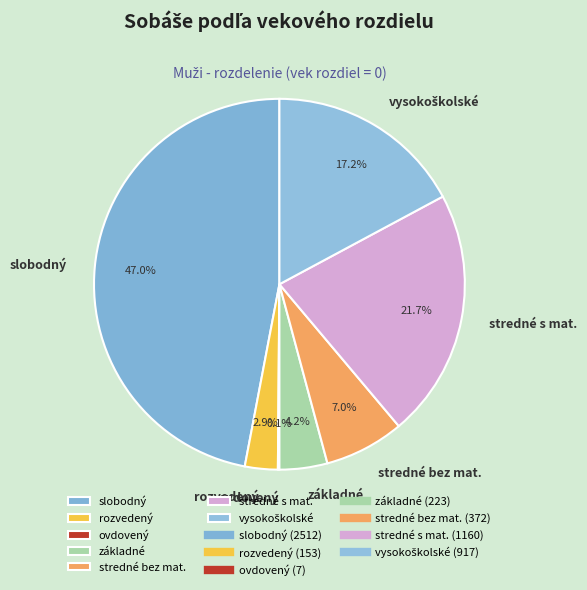

Does základné account for over 50% of the chart?

No